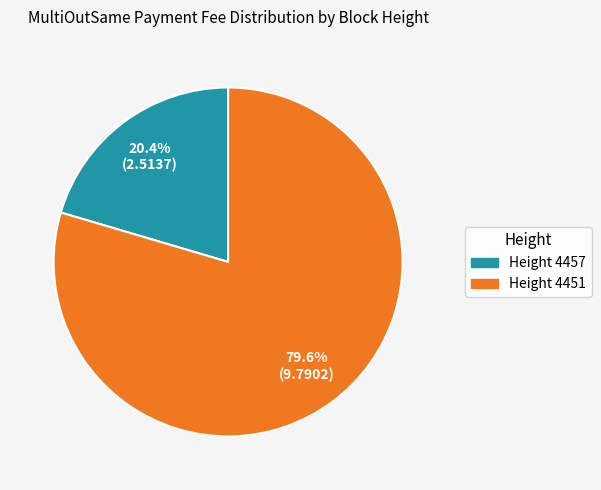

Does any single category account for the majority?

Yes